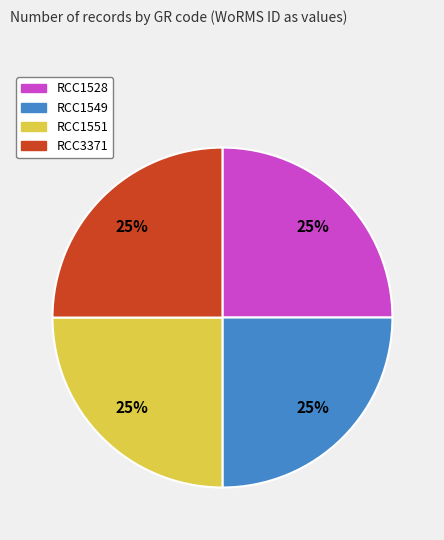

Is it true that RCC3371 is 25% of the pie?

True